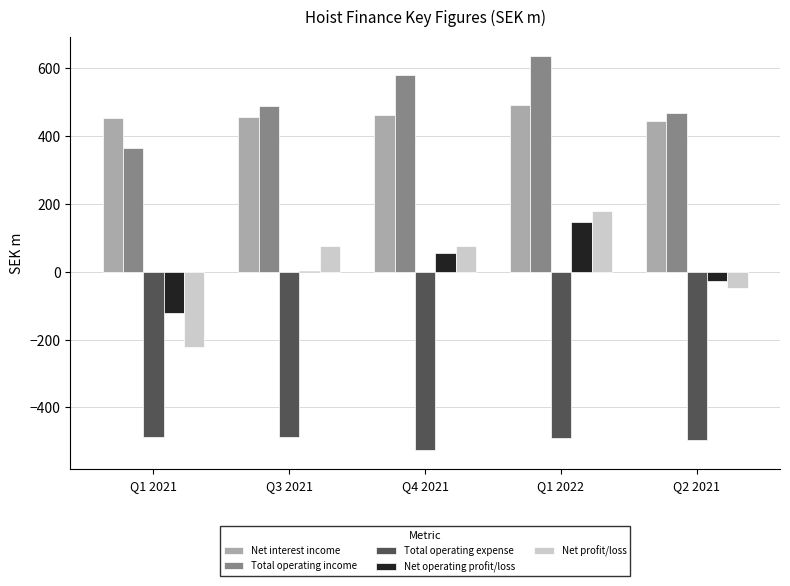

Is the value of Net operating profit/loss at Q4 2021 greater than the value of Total operating income at Q1 2022?

No